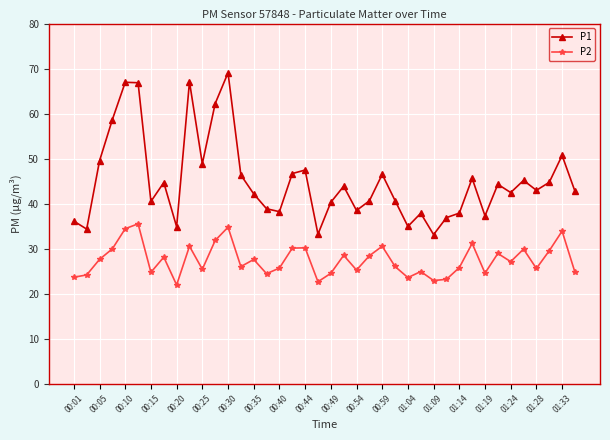

Does the chart display data point markers on the line(s)?

Yes